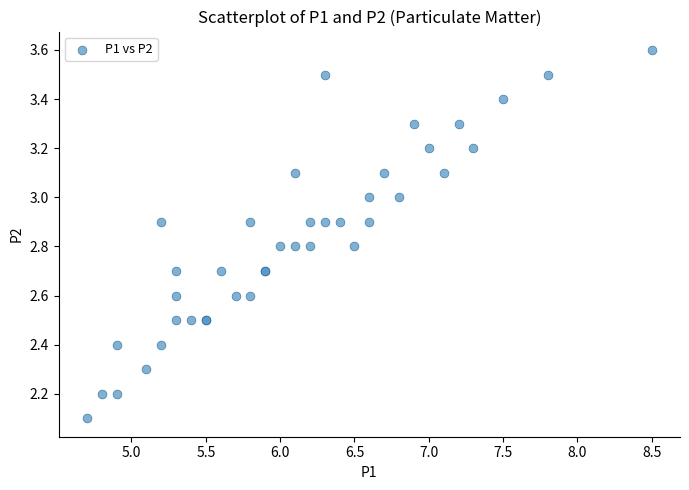

What Y value in the scatter plot is closest to 2?

2.1